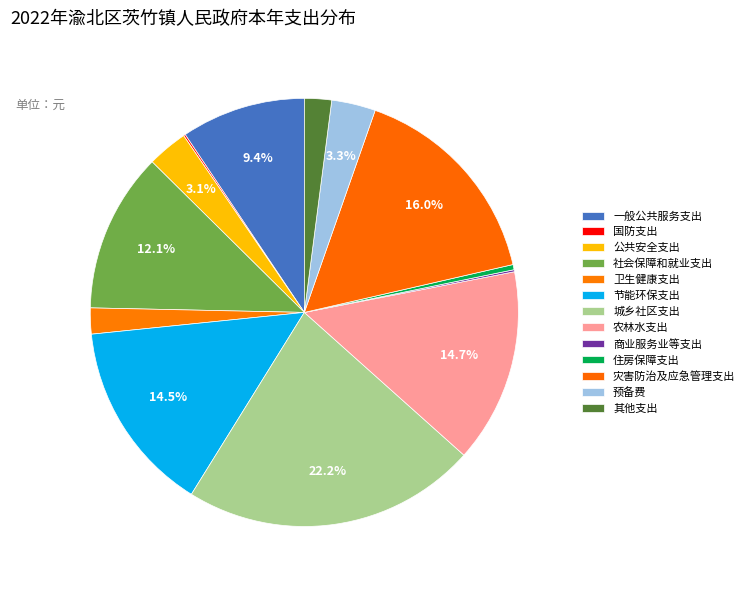

What is the largest slice in the pie chart?

城乡社区支出